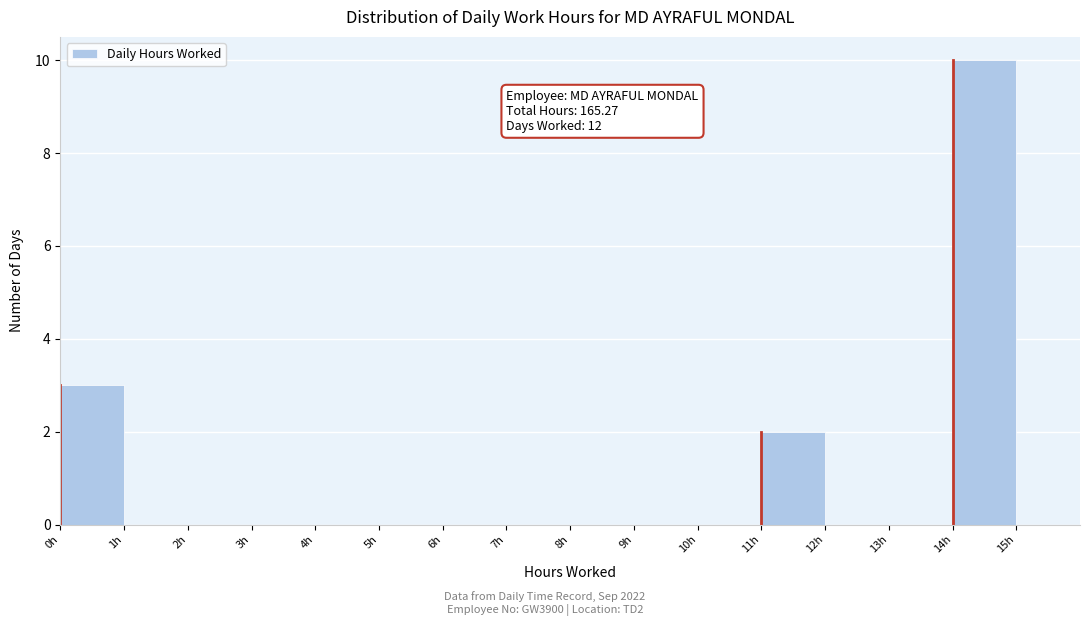

Which range on the x-axis has the tallest bar?

14 to 15